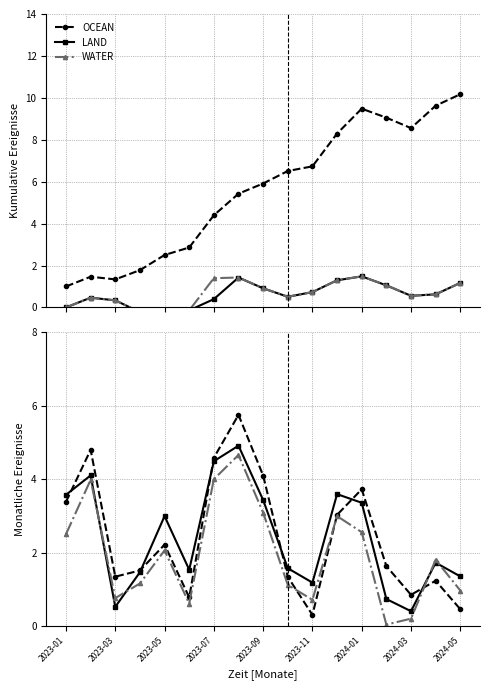

What is the sum of all OCEAN values?

41.0